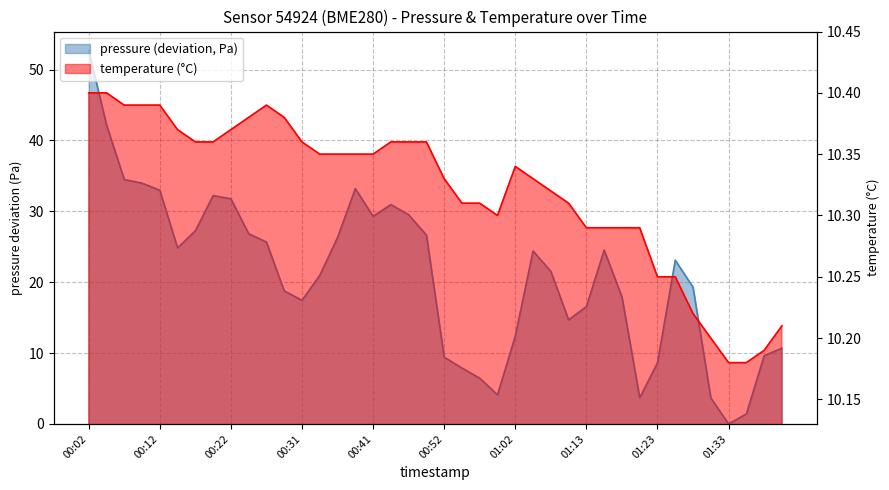

What is the label of the 21st point from the right?

00:49